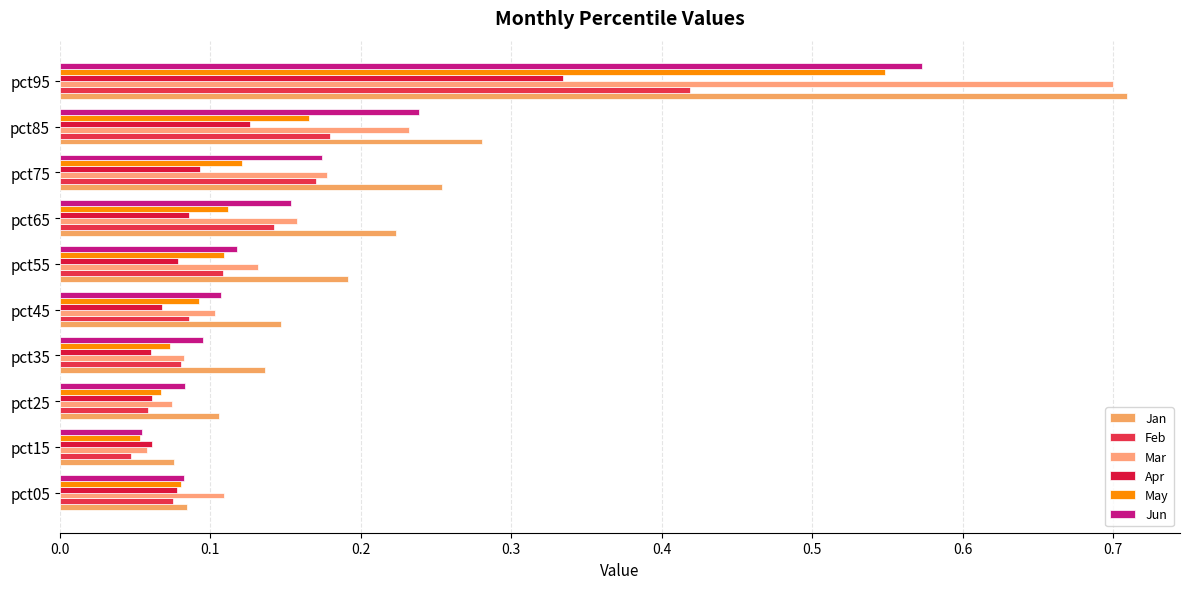

At which label does Feb reach its minimum?

pct15